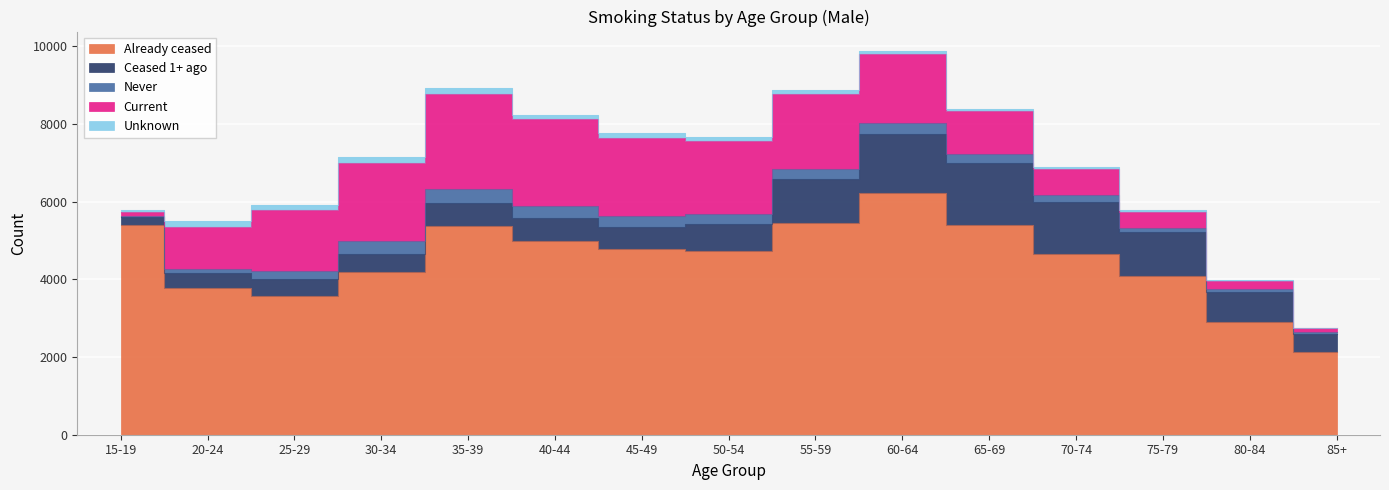

What value does the Current series have at 65-69, to the nearest 50?

1100